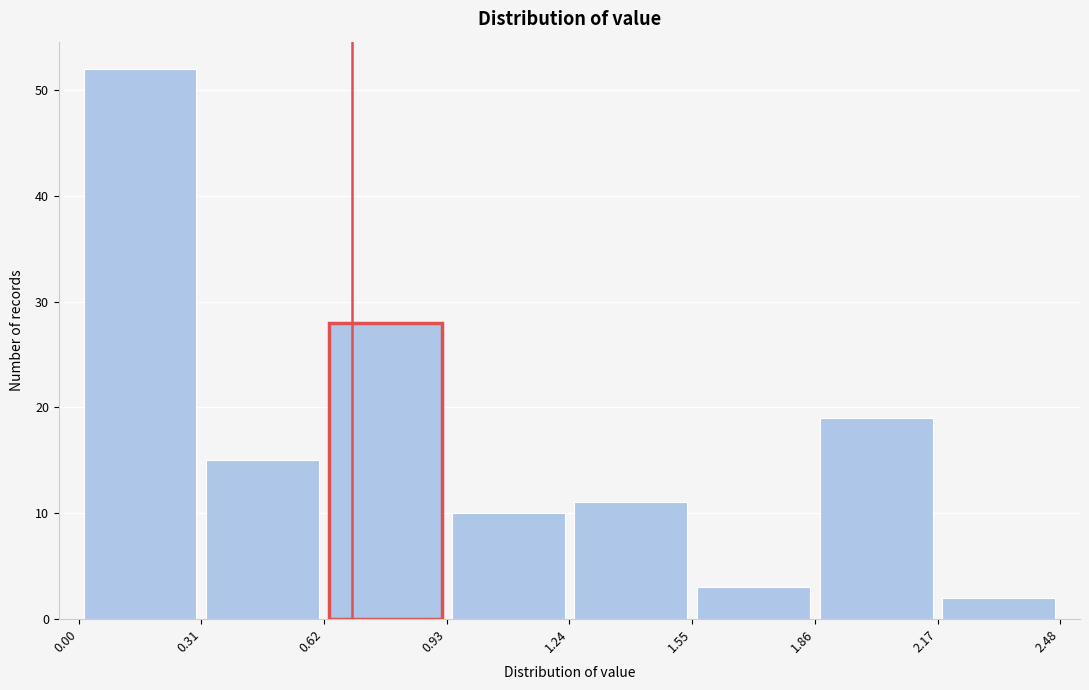

Reading left to right, list every bar in this chart as the range it spans on the x-axis followed by its height. The values are not printed on the chart, so give them approximately, as read against the axis.

0.00 to 0.31: 52
0.31 to 0.62: 15
0.62 to 0.93: 28
0.93 to 1.24: 10
1.24 to 1.55: 11
1.55 to 1.86: 3
1.86 to 2.17: 19
2.17 to 2.48: 2